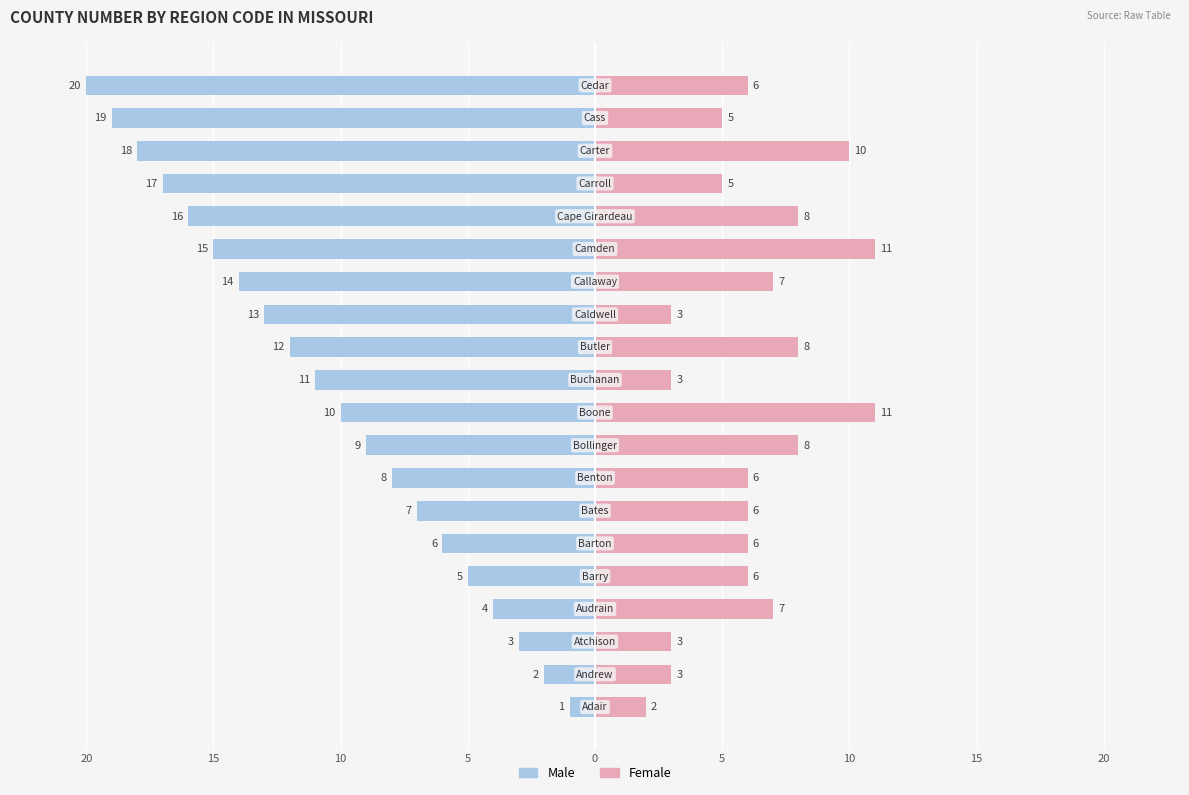

What is the difference between the maximum and minimum values in the Female series?

9